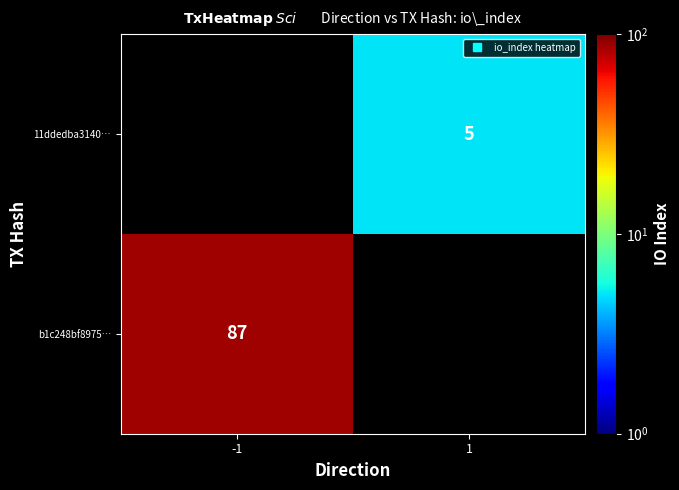

The 11ddedba3140… series shows 5.0 at 1. True or false?

True